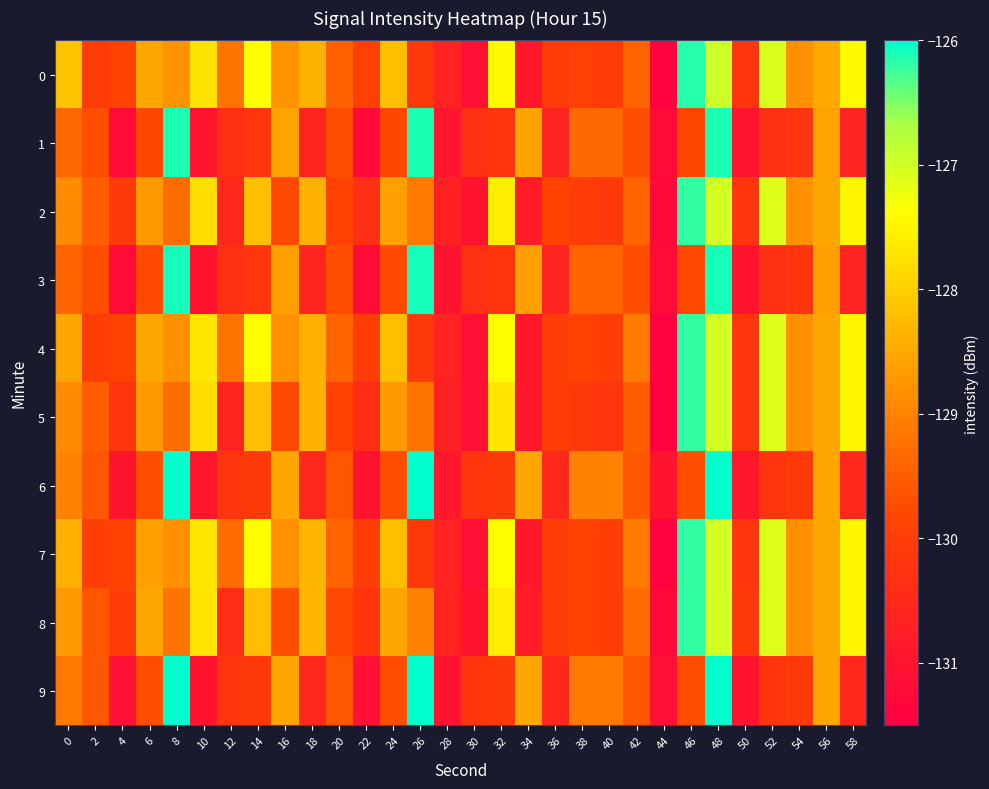

What is the spread (max minus min) of values at 36?

0.7